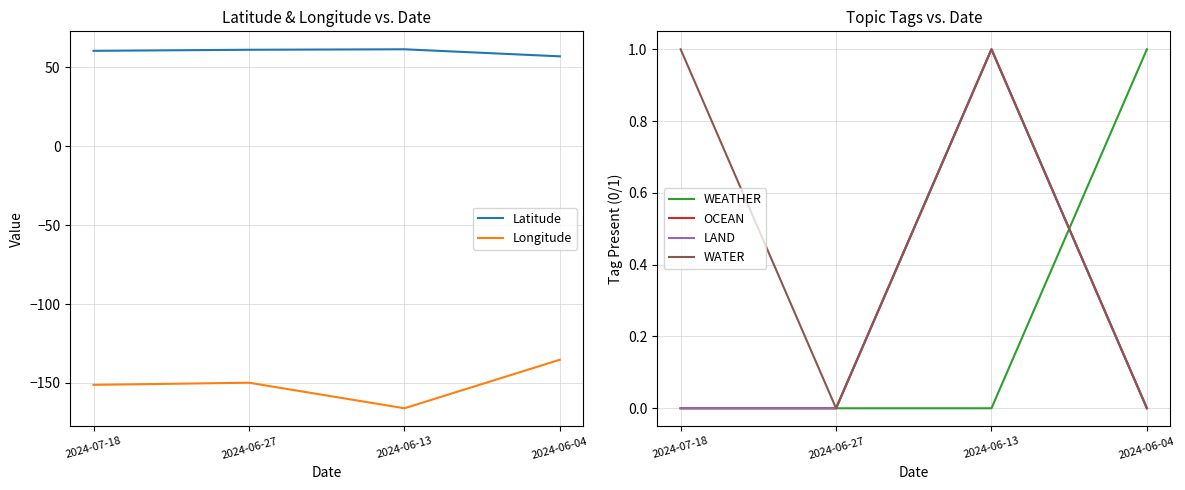

What is the maximum value shown in the chart?

61.5